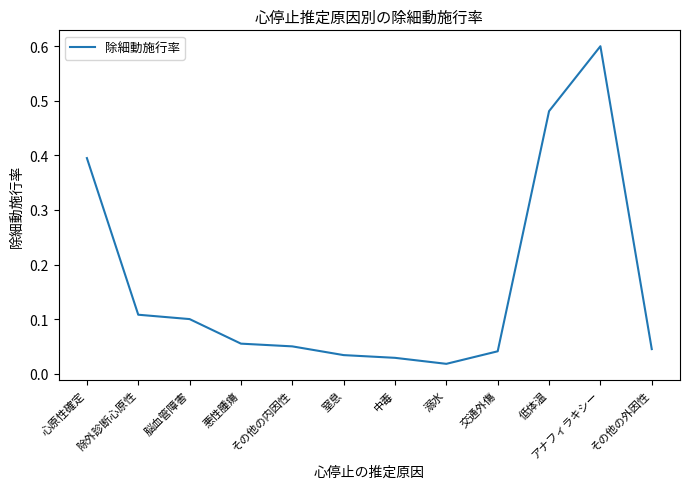

True or false: the data has more than 0 interior local peaks.

True